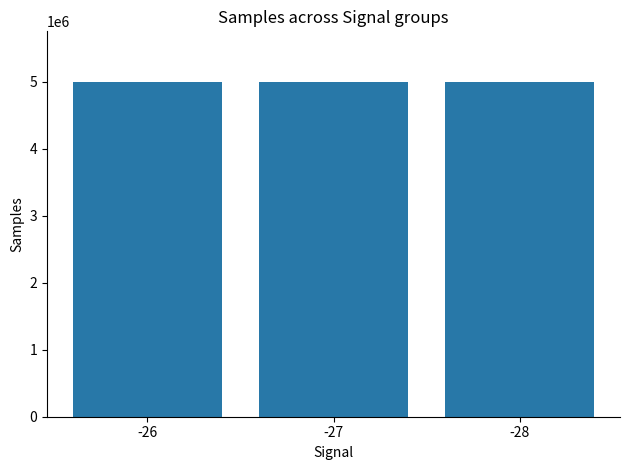

Where is the data nearest to the value 5001045?

-27